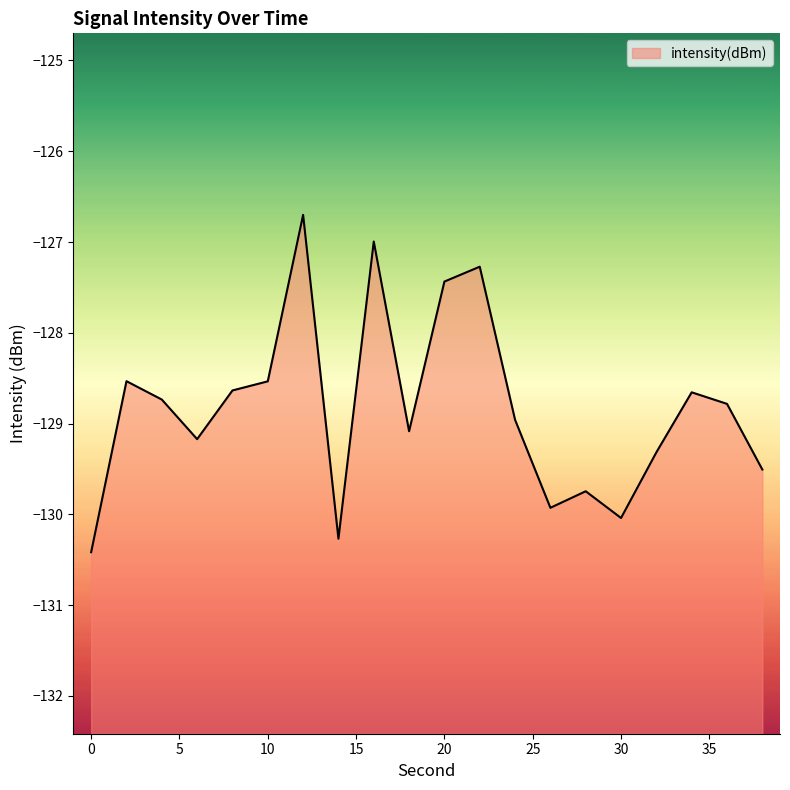

Where is the first local maximum?

2